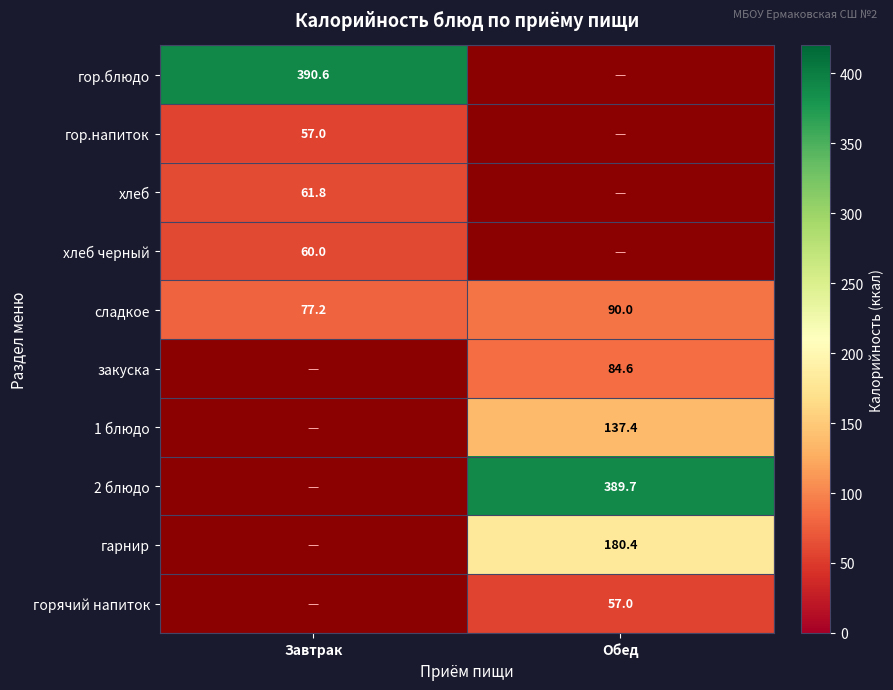

What is the sum of the сладкое values at Обед and Завтрак?

167.2